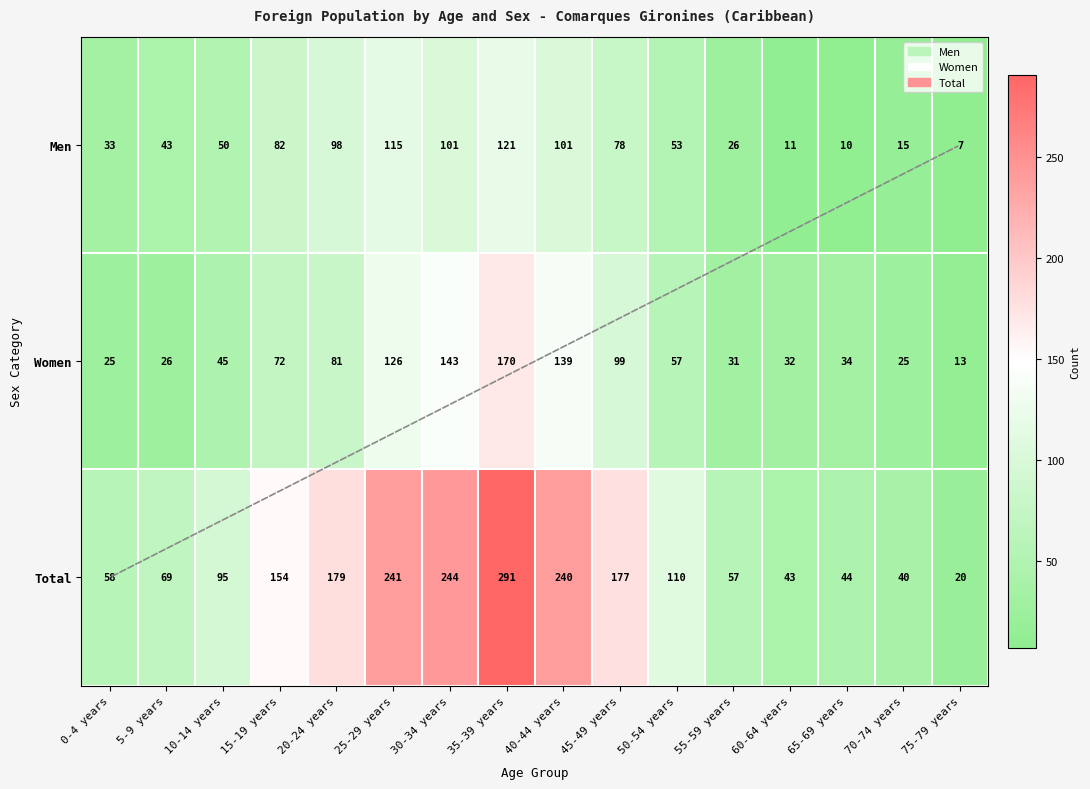

List the series in order of their overall mean, lowest first.

Men, Women, Total